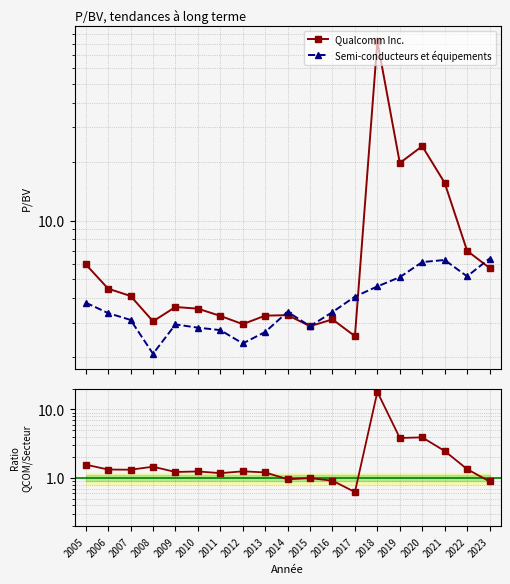

Is it true that Semi-conducteurs et équipements equals 0.8 at 2010?

False